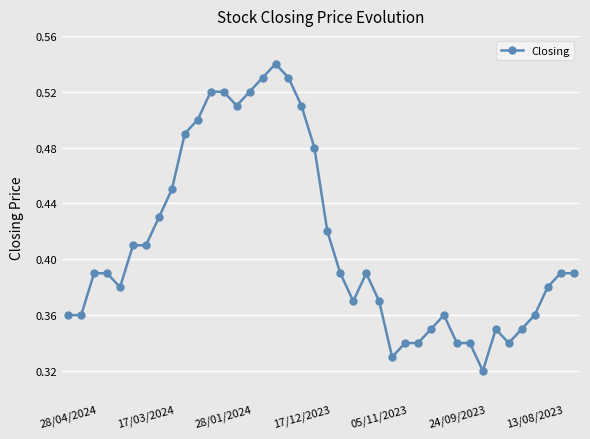

True or false: the data has more than 2 interior local peaks.

True